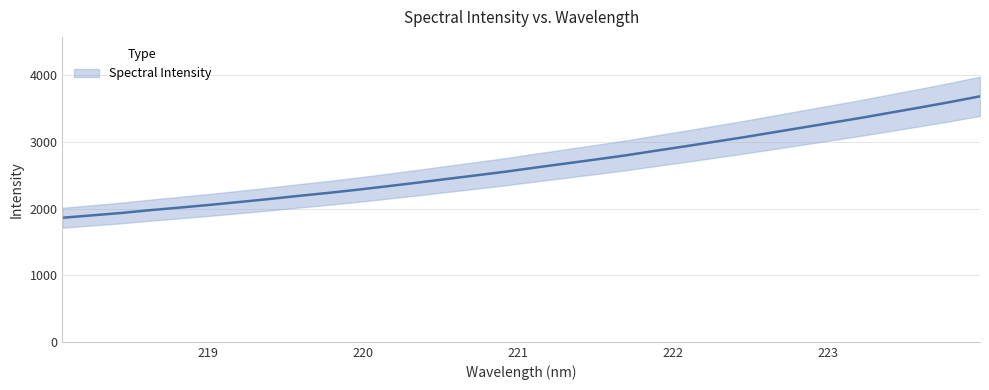

What is the label of the 30th point from the left?

223.5987